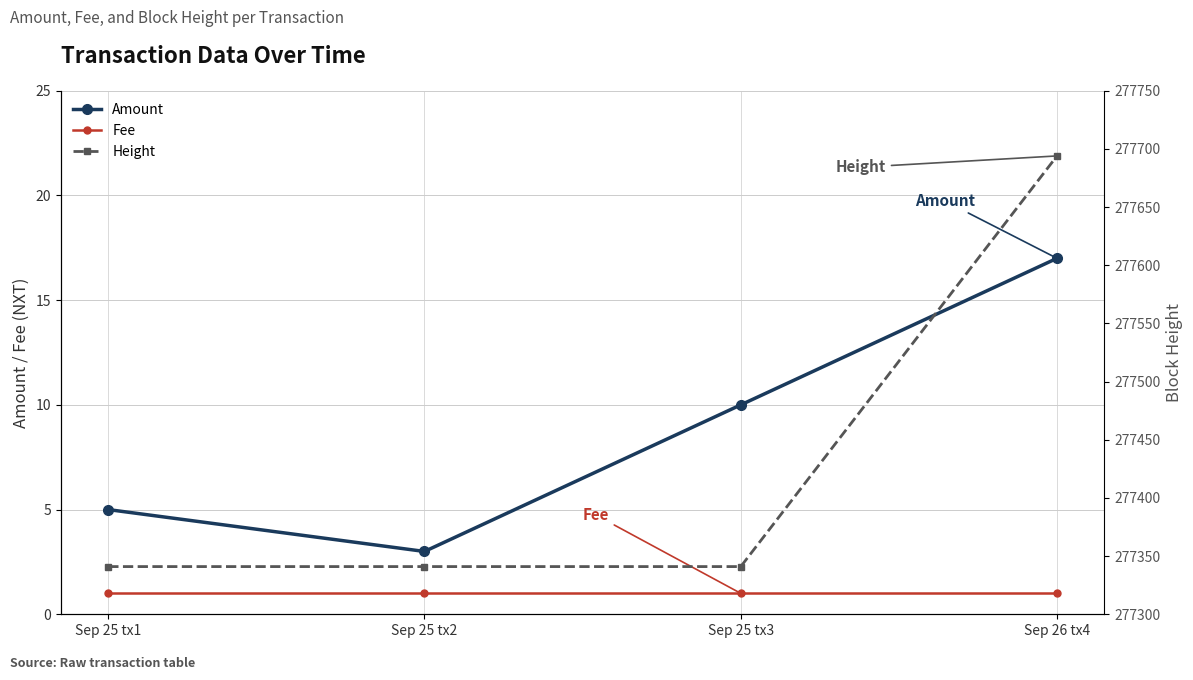

What is the maximum value shown in the chart?

277694